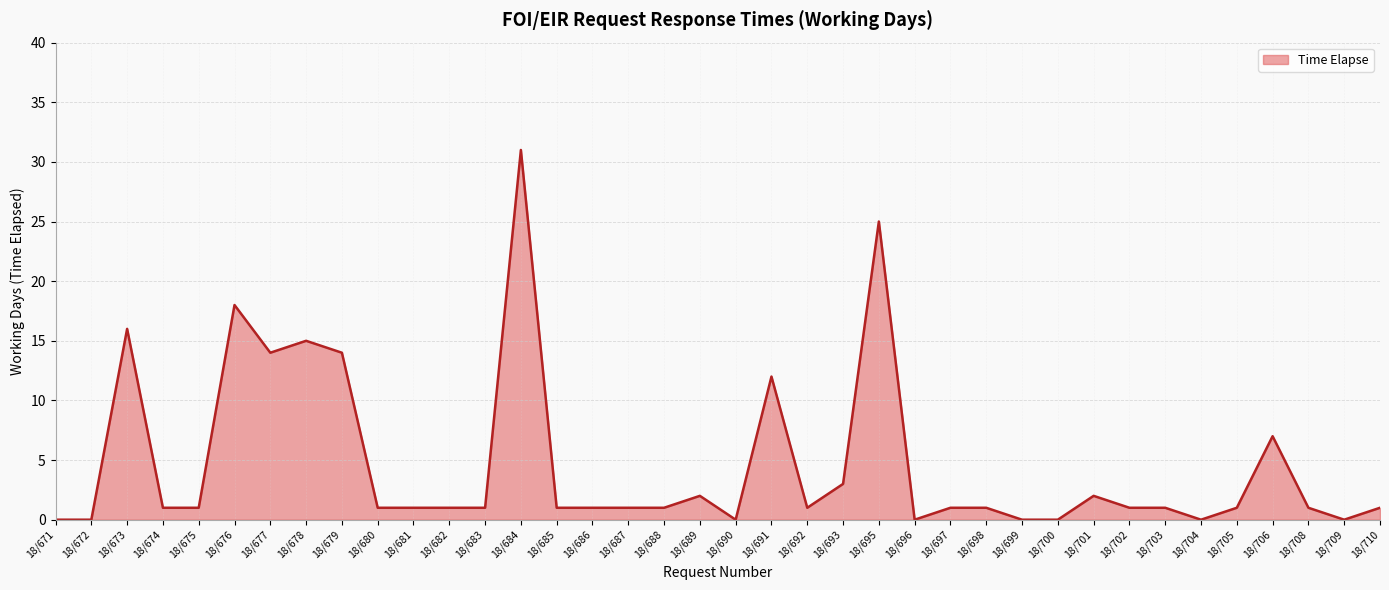

What is the difference between the maximum and minimum values?

31